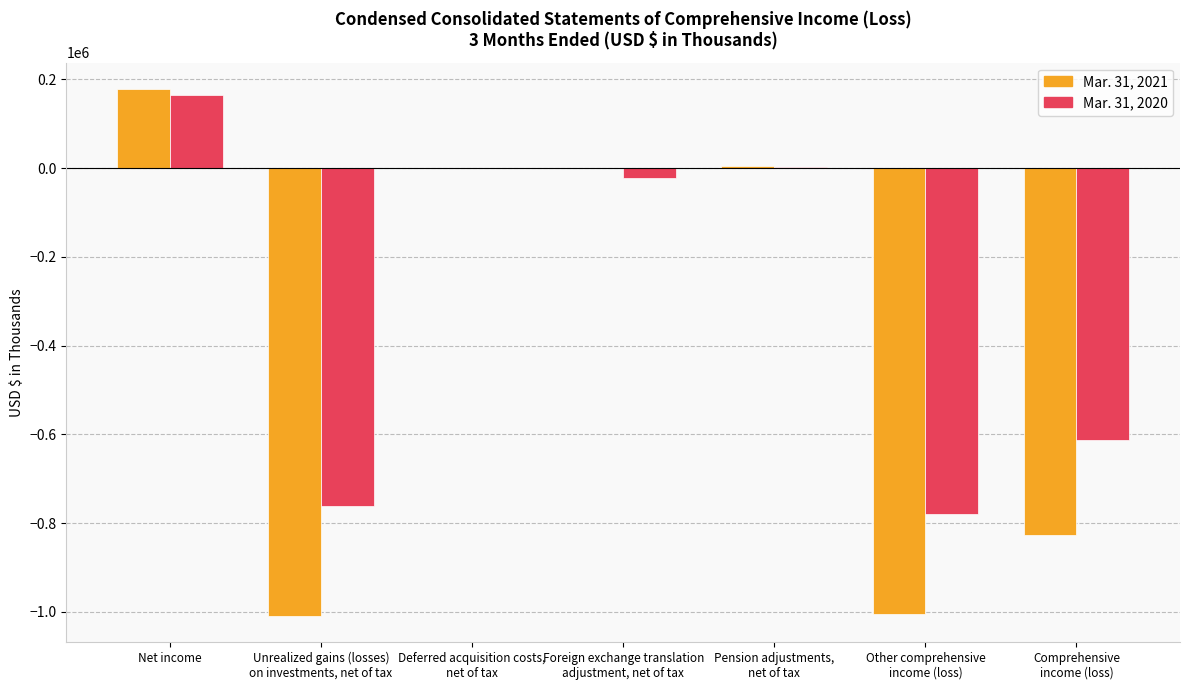

At which category does the chart reach its peak across all series?

Net income